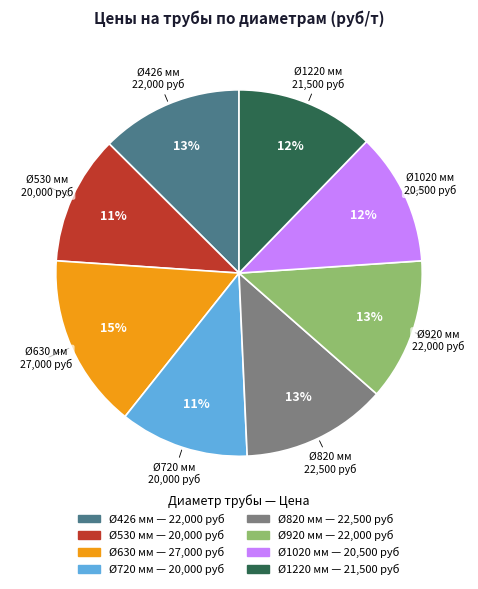

To the nearest percent, what is the average slice percentage?

12%